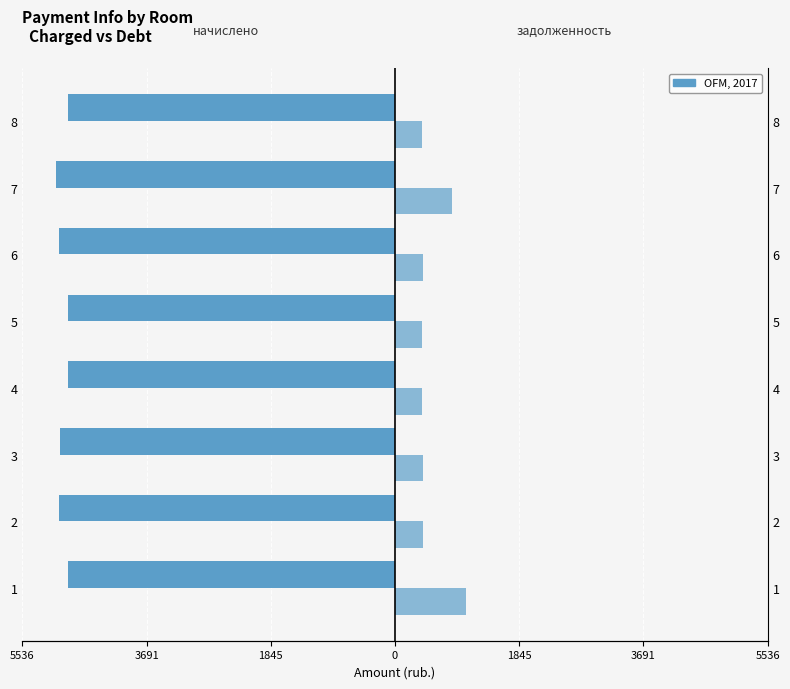

What is the smallest value displayed?

-5033.6